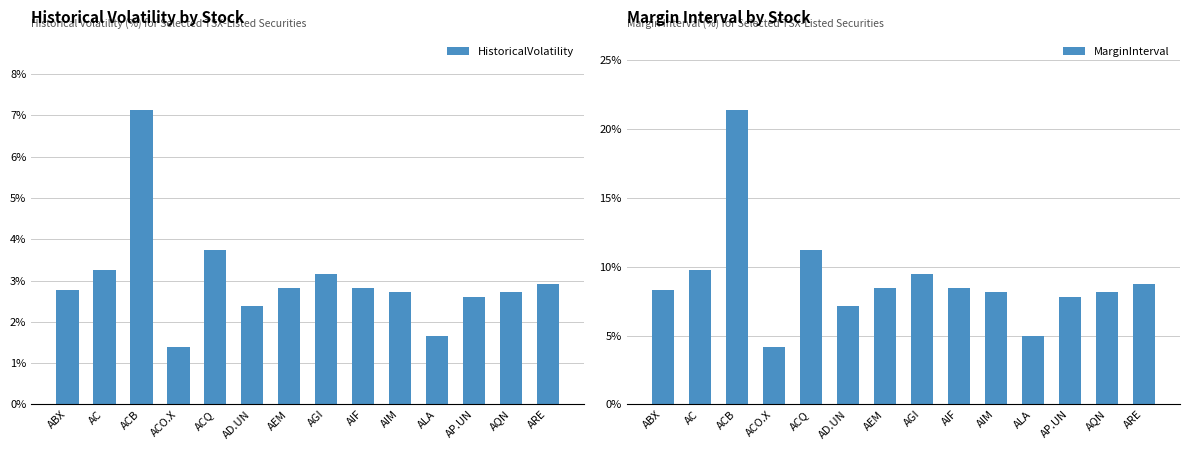

True or false: HistoricalVolatility has a value of 3.7 at ACQ.

True